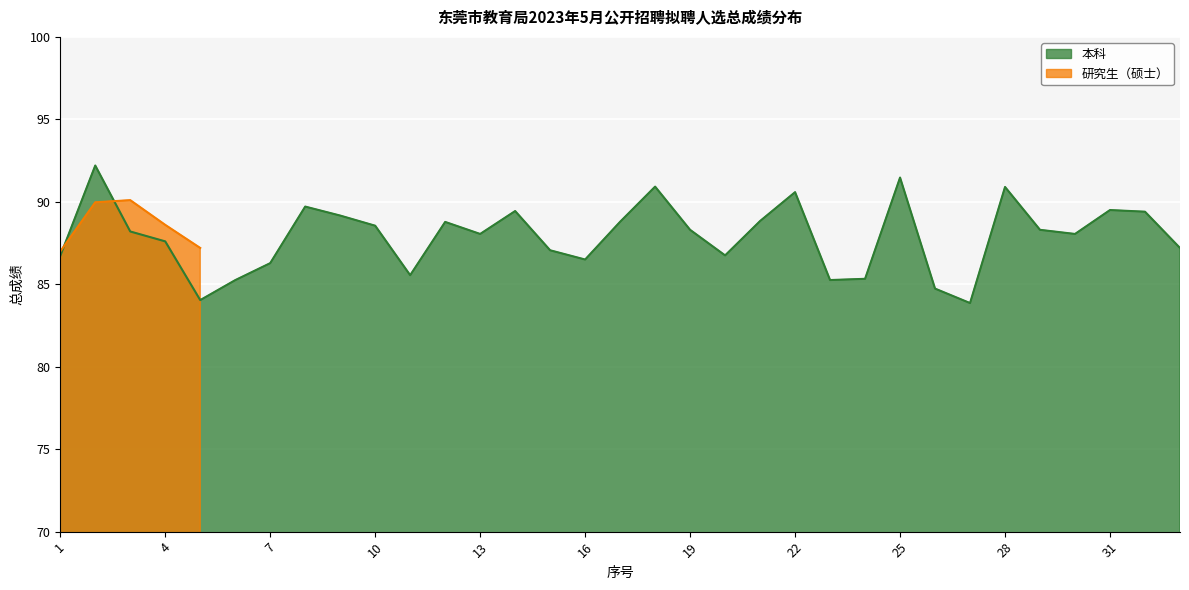

Rank the categories by value from lowest to highest.

27, 5, 26, 6, 23, 24, 11, 7, 16, 1, 20, 15, 33, 4, 13, 30, 3, 19, 29, 10, 12, 17, 21, 9, 32, 14, 31, 8, 22, 28, 18, 25, 2